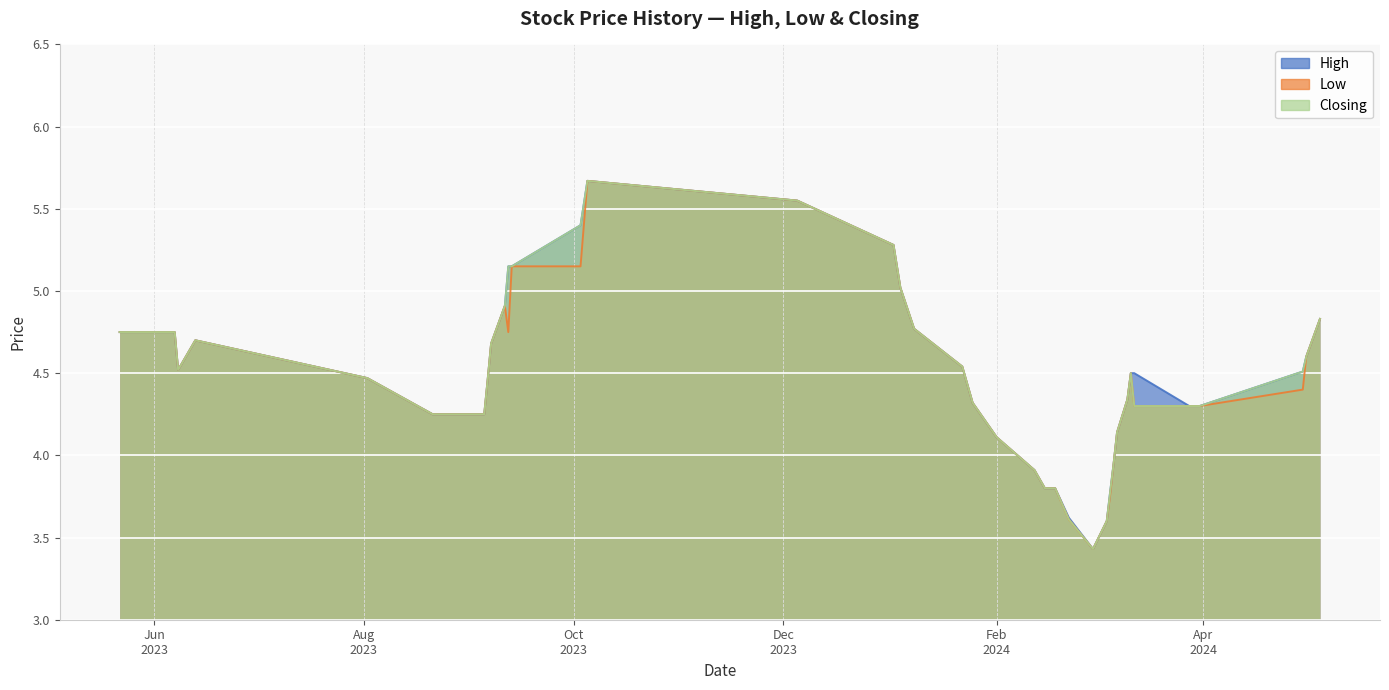

How many lines are shown in the chart?

3